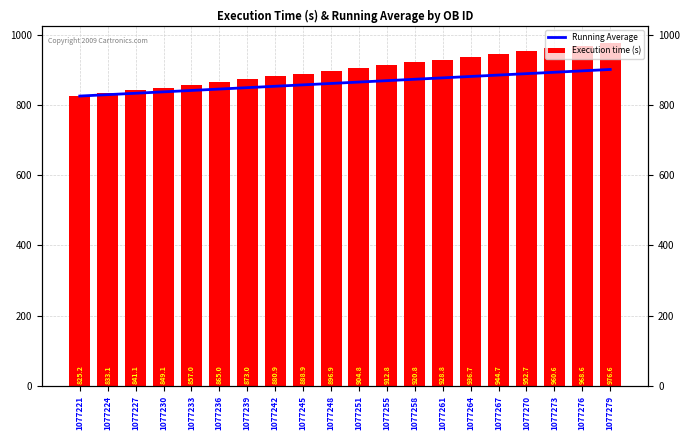

What is the difference between the Execution time (s) values at 1077221 and 1077255?

87.7